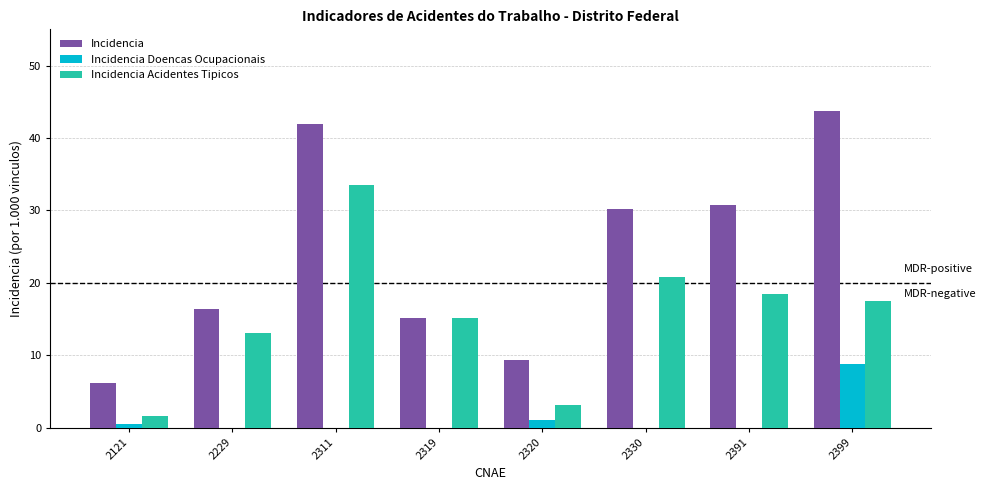

What is the maximum value for Incidencia Doencas Ocupacionais?

8.8